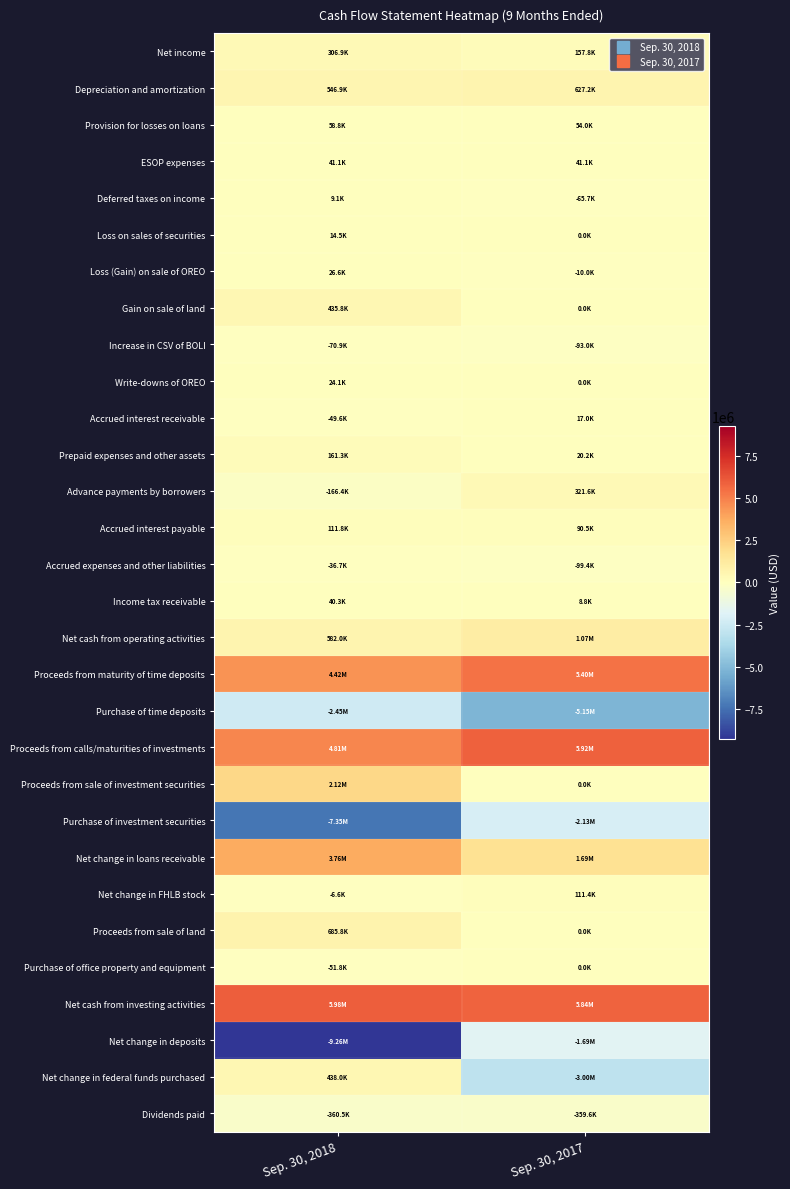

What is the maximum value shown in the chart?

5975843